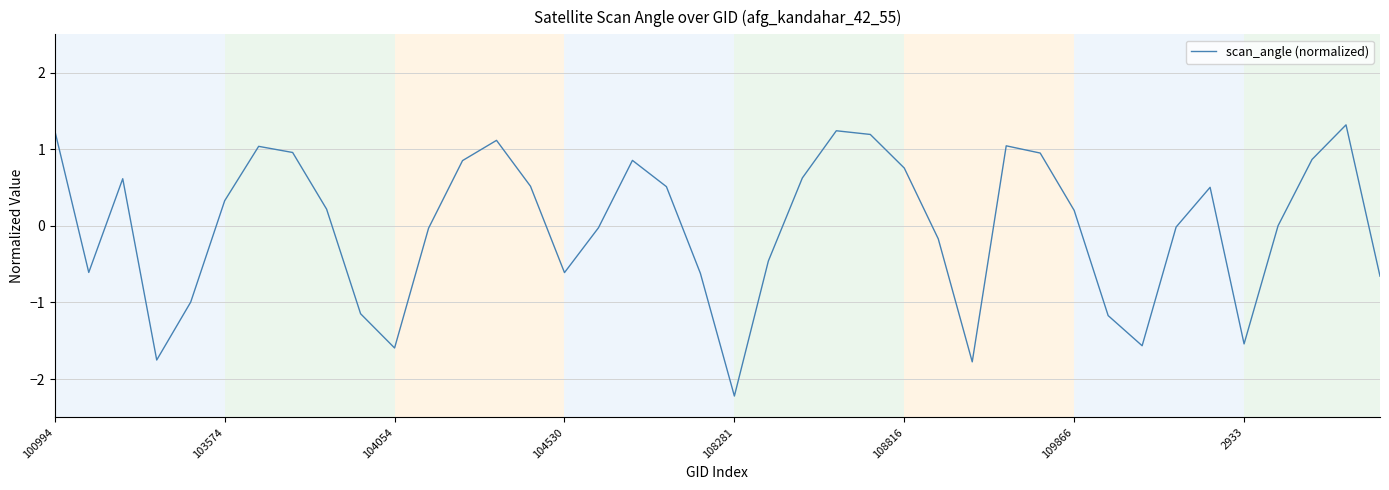

What is the maximum value shown in the chart?

1.3